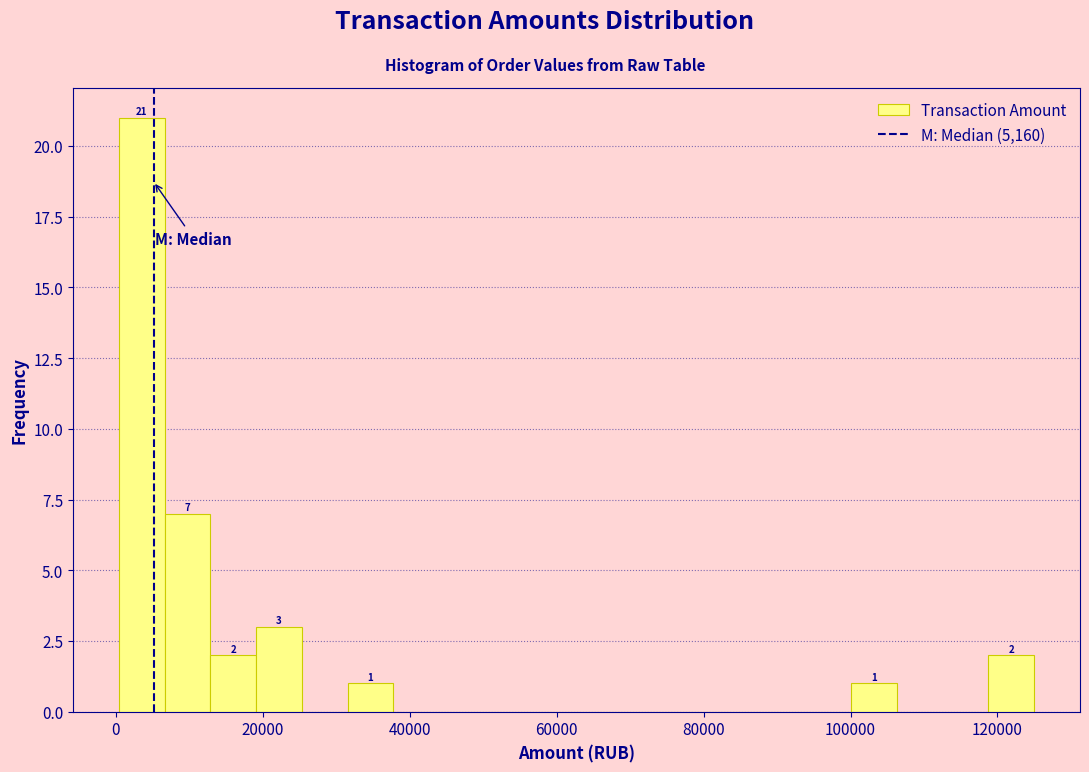

Around what value on the x-axis is the tallest bar? Give the approximate position of its centre, as read against the axis.

4000